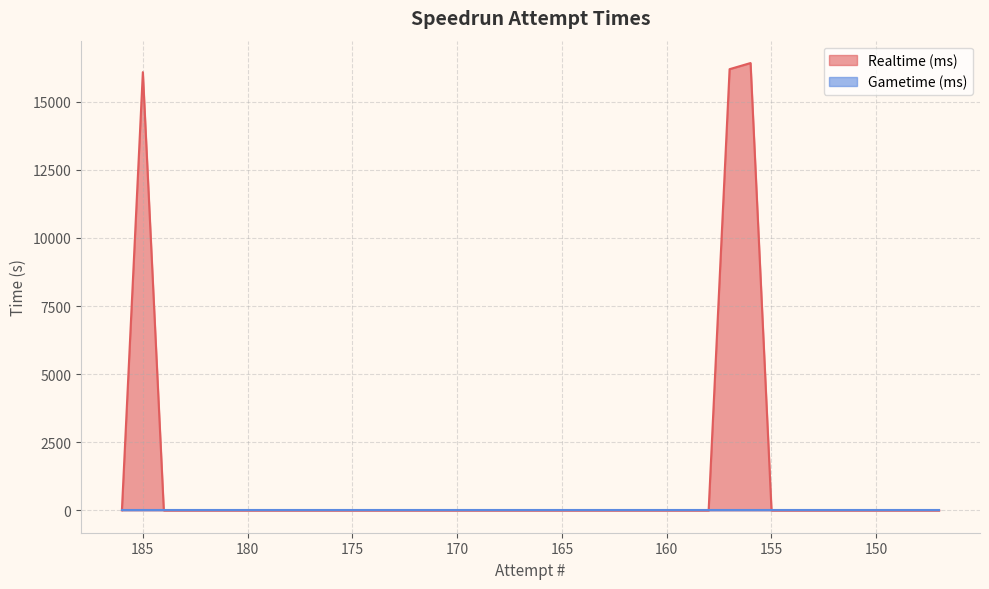

Reading left to right, list all the values displayed in this chart.

0.0	16084.6	0.0	0.0	0.0	0.0	0.0	0.0	0.0	0.0	0.0	0.0	0.0	0.0	0.0	0.0	0.0	0.0	0.0	0.0	0.0	0.0	0.0	0.0	0.0	0.0	0.0	0.0	0.0	16195.2	16420.3	0.0	0.0	0.0	0.0	0.0	0.0	0.0	0.0	0.0